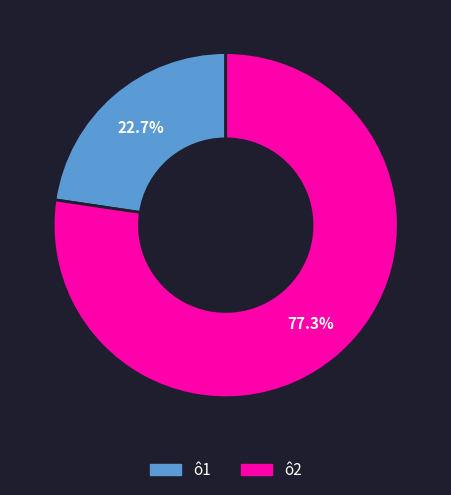

Which has a higher value, ô1 or ô2?

ô2